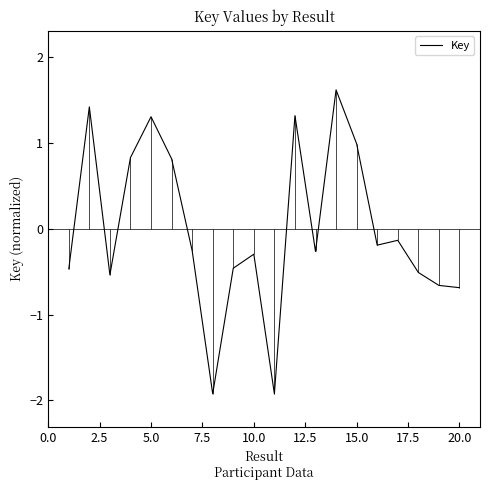

What is the lowest value of the Key series?

-1.9